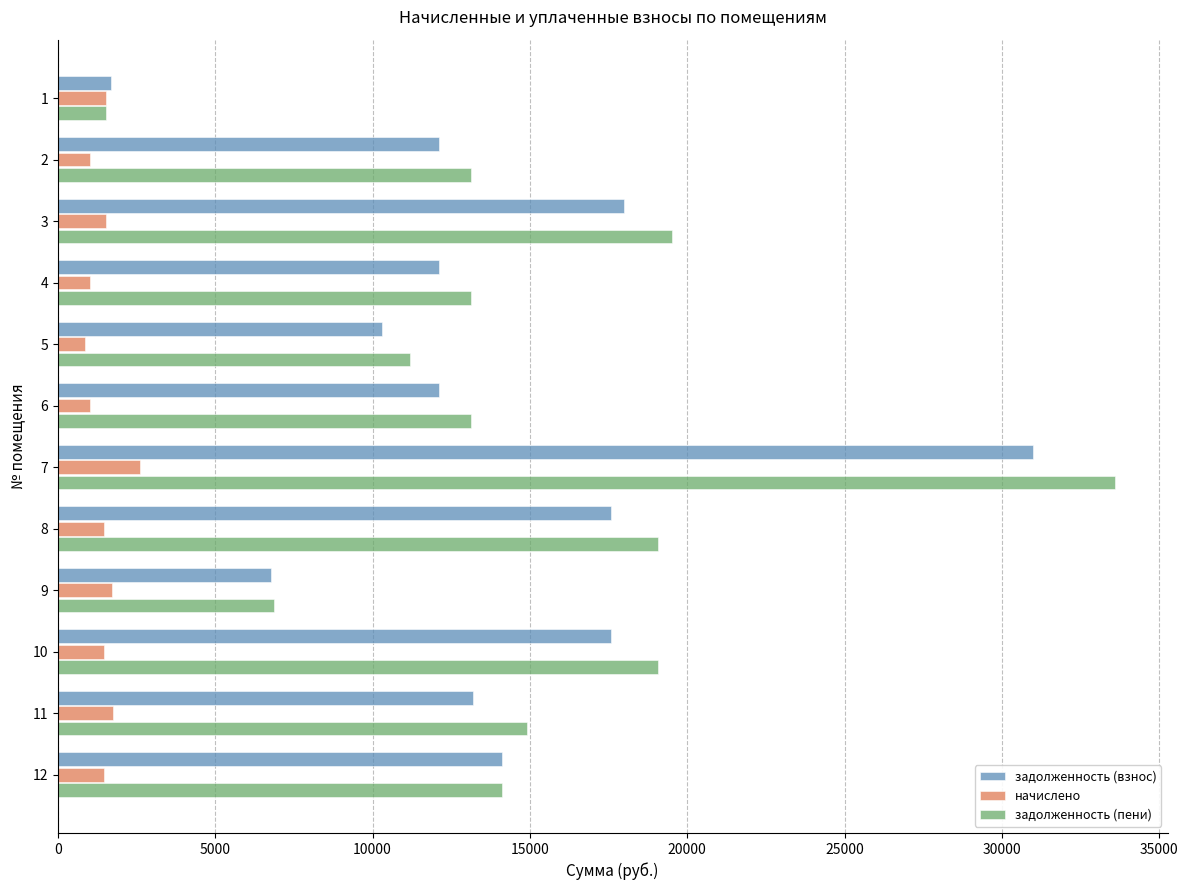

At which category is the sum across all series the highest?

7